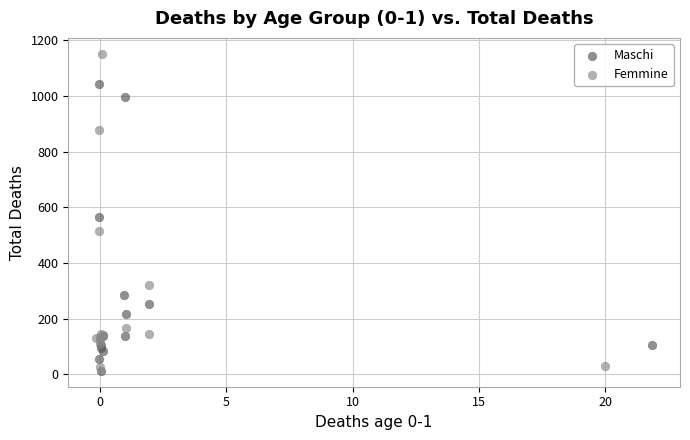

Which series contains the lowest Y value?

Maschi